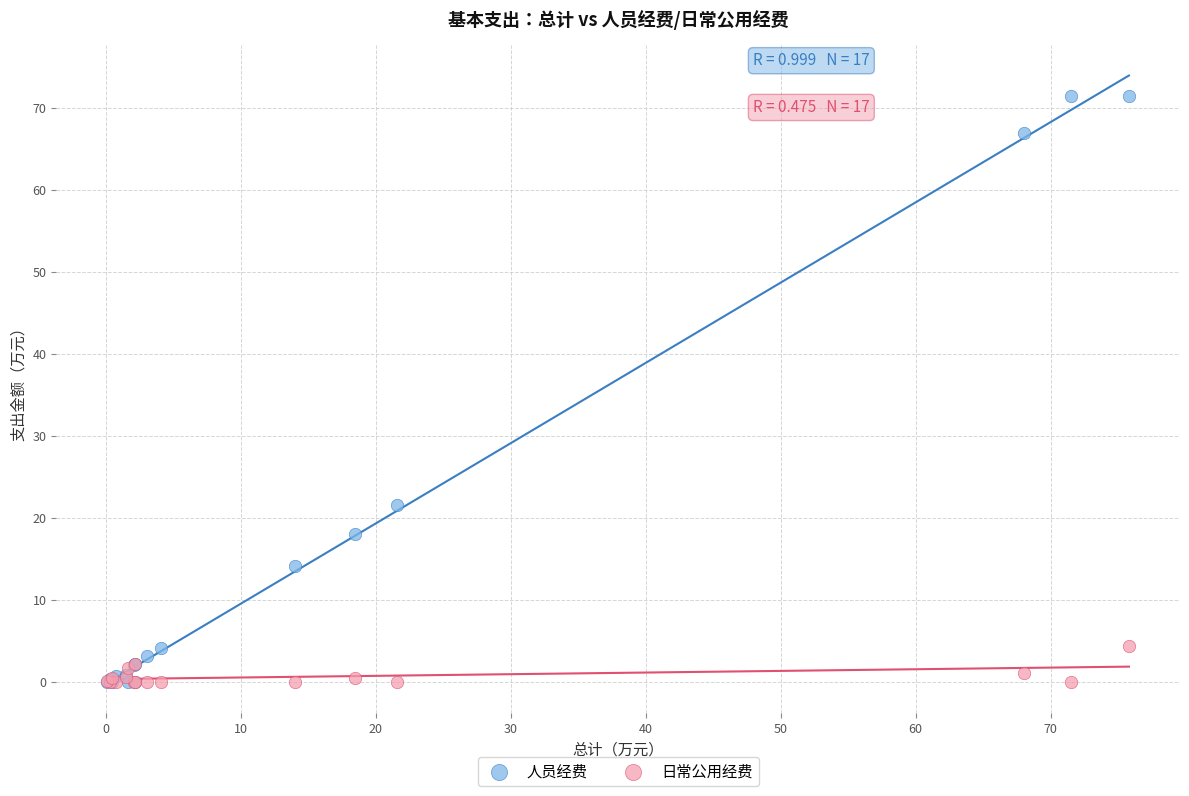

Across all series, what Y value is closest to 35?

21.6